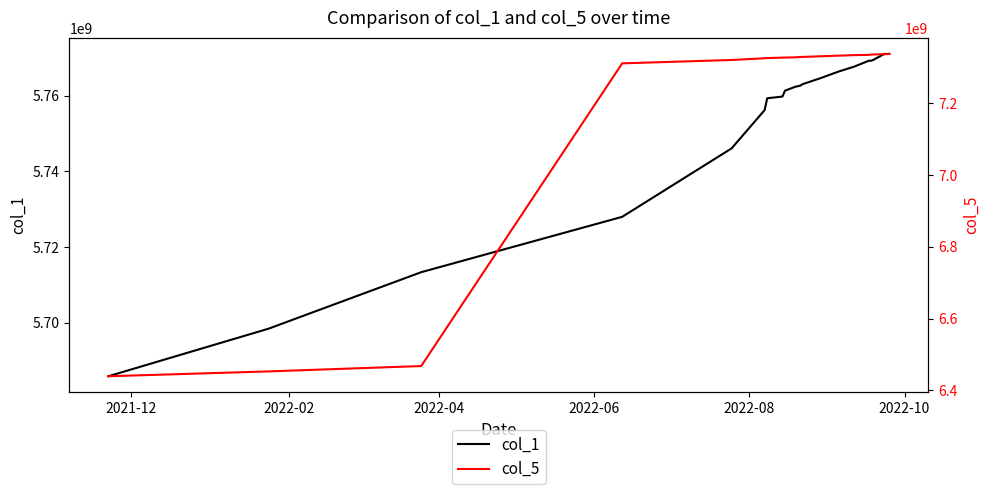

What are all the series names shown in the legend?

col_1, col_5